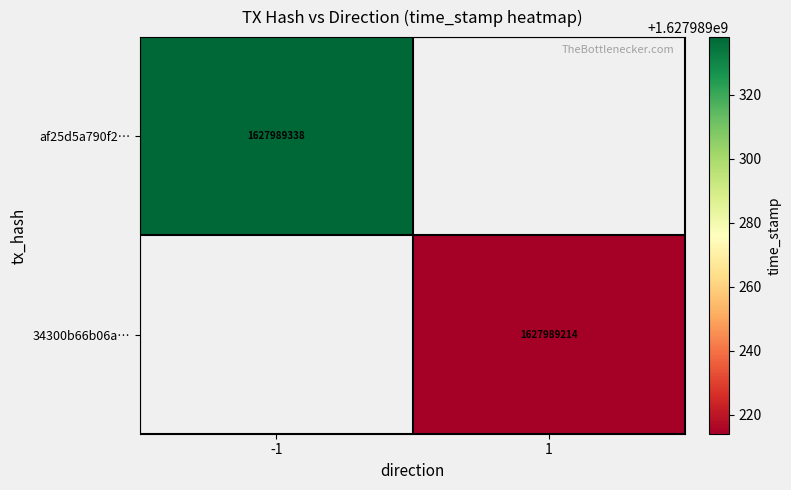

Is the value of 34300b66b06a… at 1 greater than the value of af25d5a790f2… at -1?

No